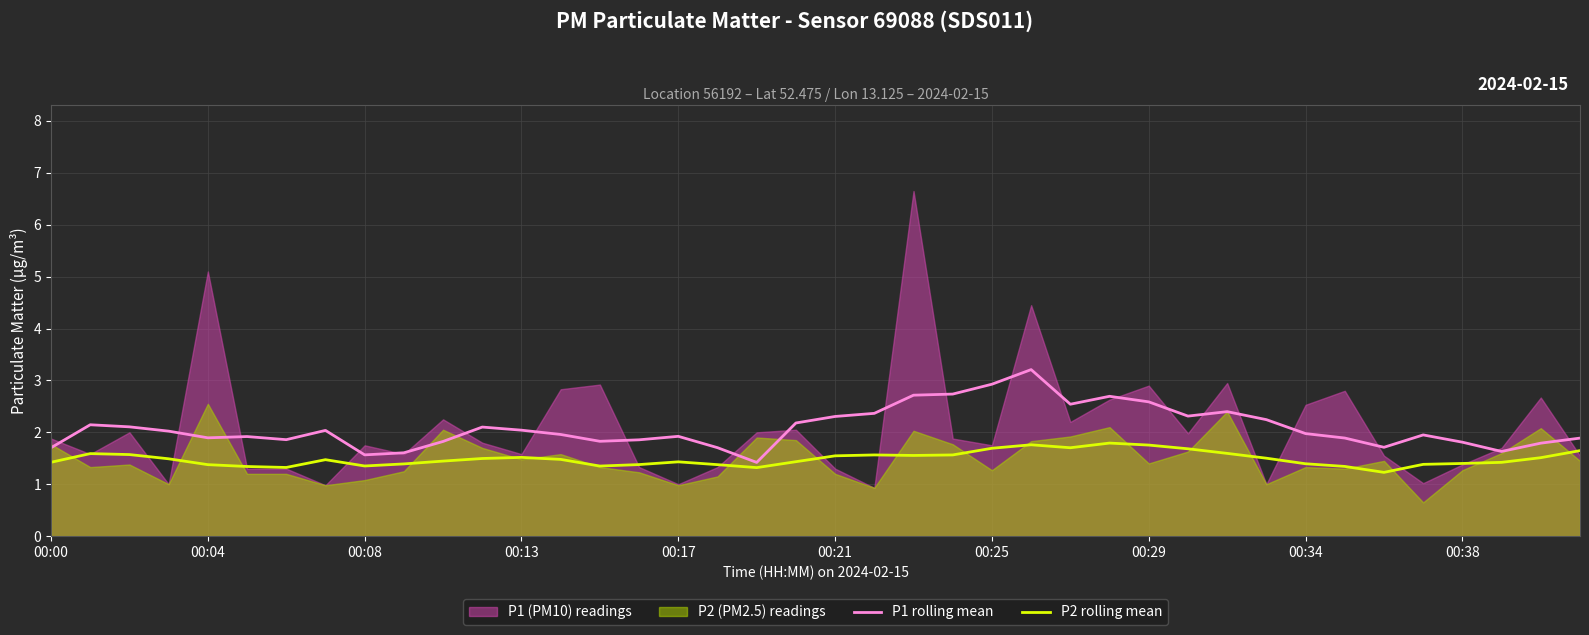

True or false: P1 rolling mean and P2 rolling mean cross at least once.

False